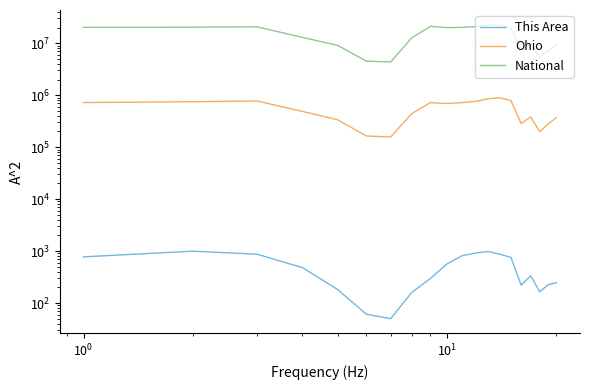

True or false: This Area and National intersect in this chart.

False